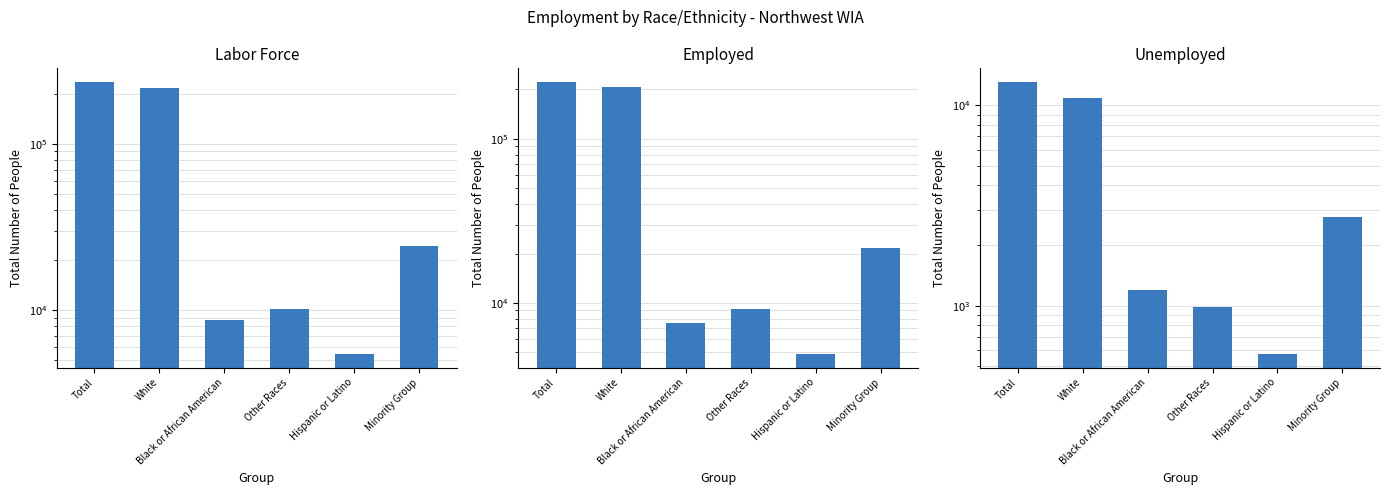

What position from the left is Black or African American?

3